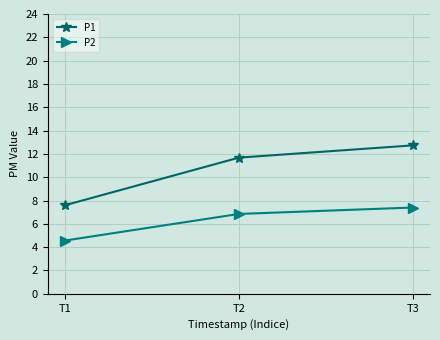

What is the lowest value of the P2 series?

4.6